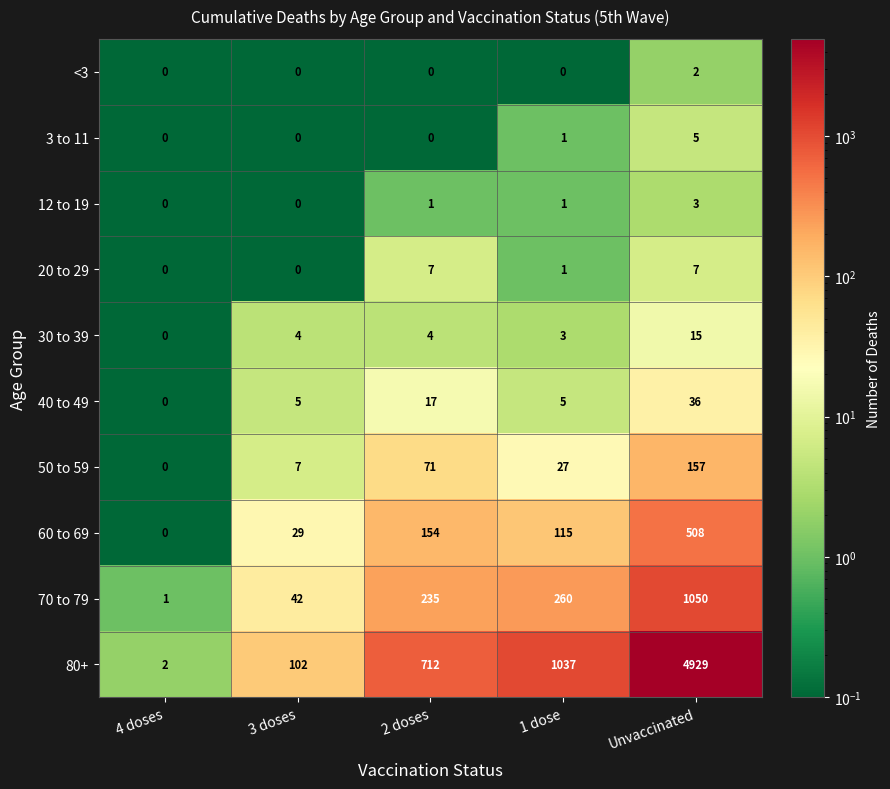

The 60 to 69 series shows 0 at 4 doses. True or false?

True